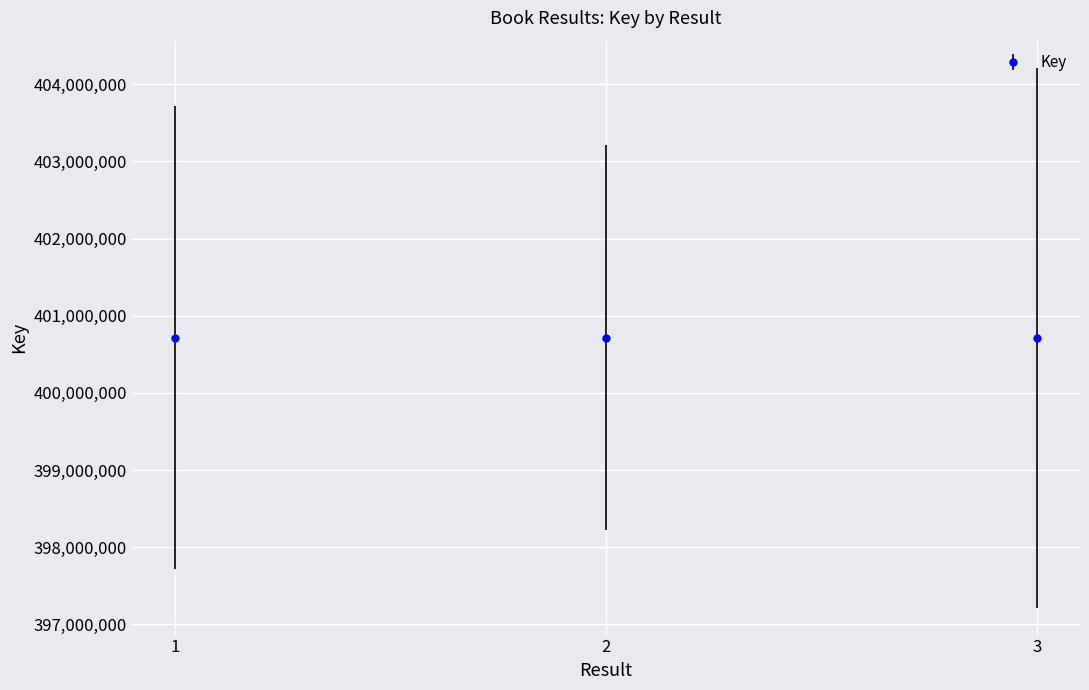

What is the smallest value displayed?

400715662